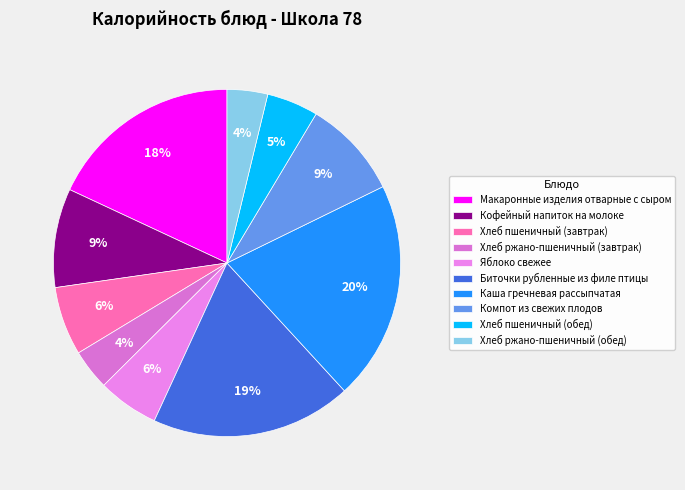

Does Каша гречневая рассыпчатая account for over 50% of the chart?

No